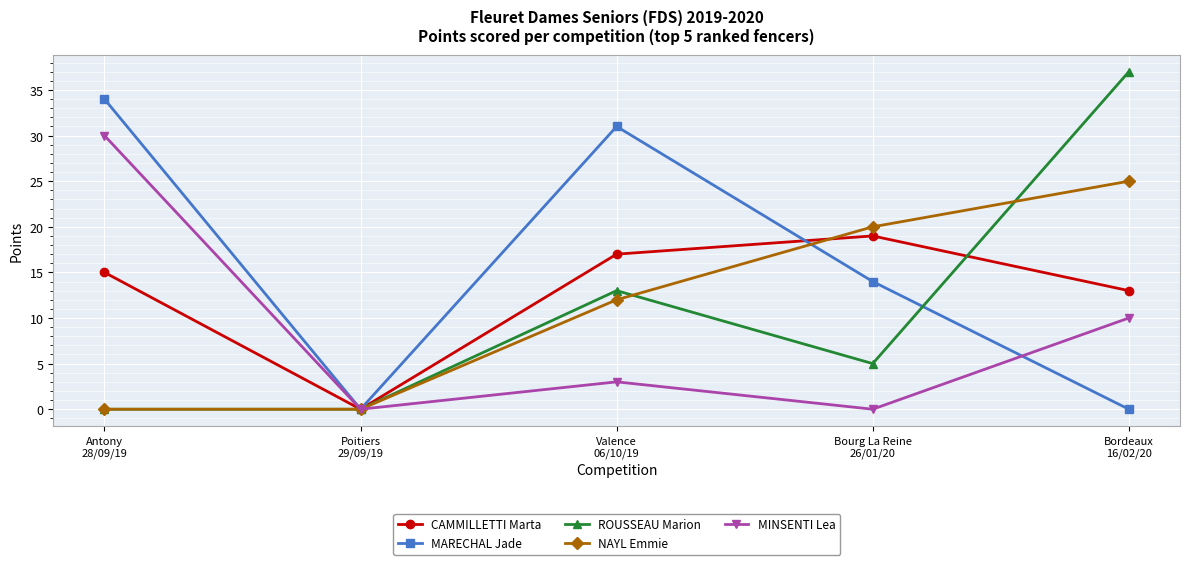

What is the difference between the maximum and second lowest values in the MARECHAL Jade series?

34